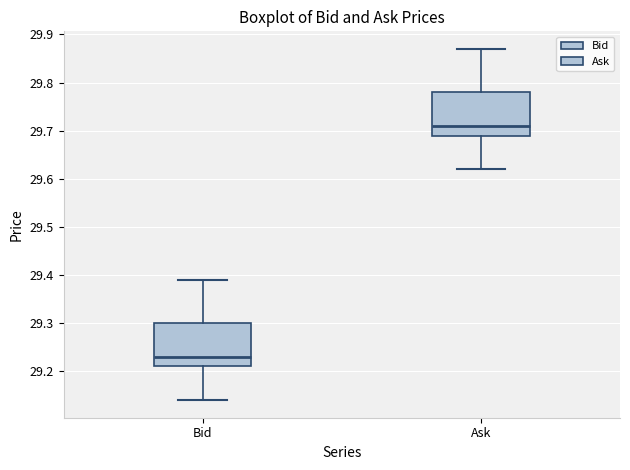

Reading left to right, read every box against the y-axis: the position of its median line, the range the box covers, and the ends of its whiskers. The values are not printed on the chart, so give them approximately, as read against the axis.

Bid: median 29.23, box 29.21 to 29.30, whiskers 29.14 to 29.39
Ask: median 29.71, box 29.69 to 29.78, whiskers 29.62 to 29.87